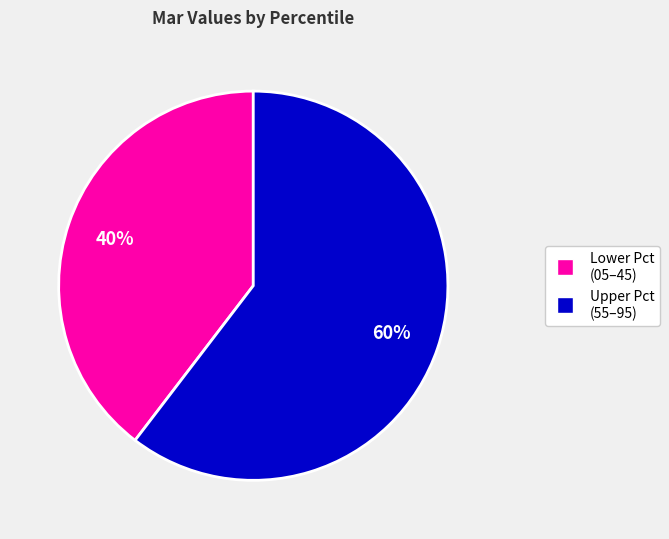

Is there a majority slice in this chart?

Yes